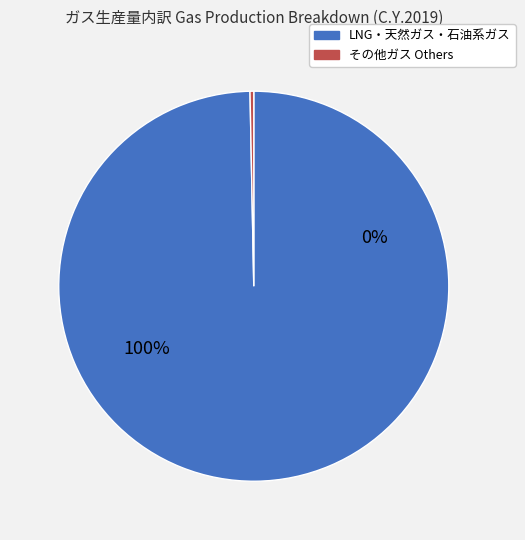

Between LNG (気化後液化天然ガス) and その他ガス Others, which is larger?

LNG (気化後液化天然ガス)